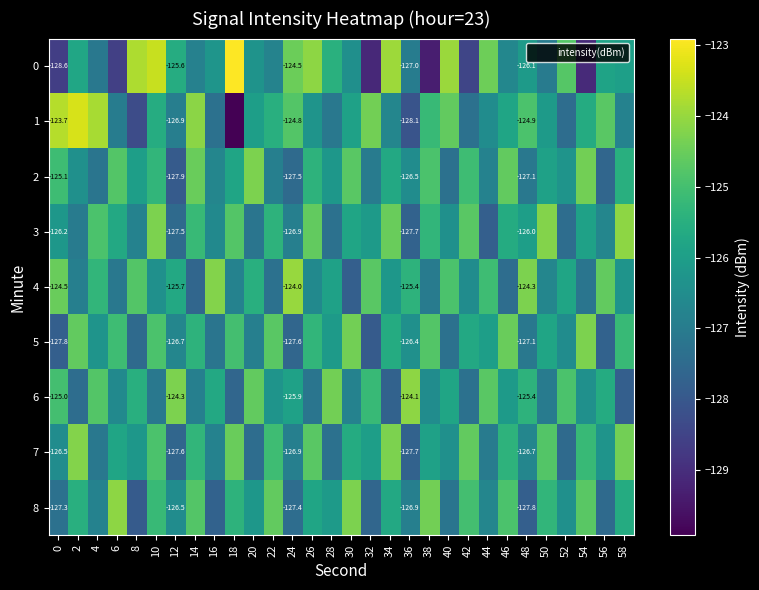

At which label is 1 closest to -126?

20